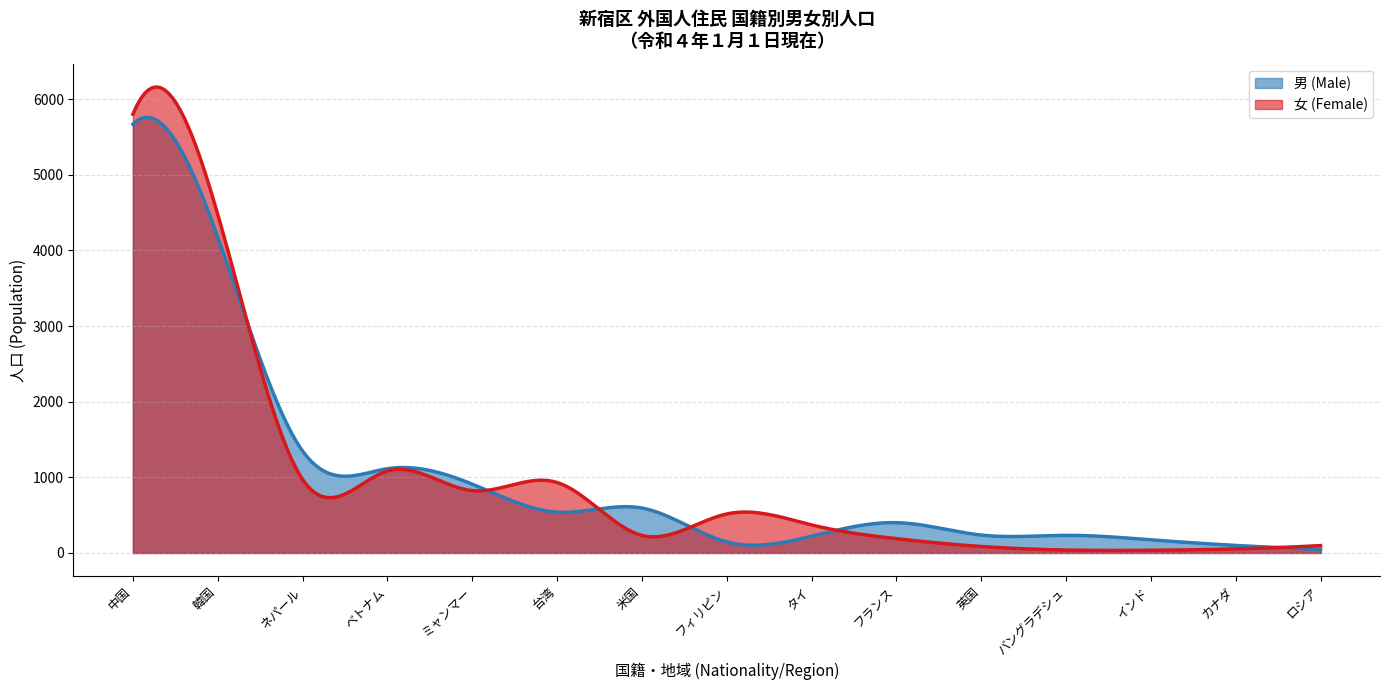

Between ミャンマー and バングラデシュ, which series saw the biggest shift?

女 (Female)